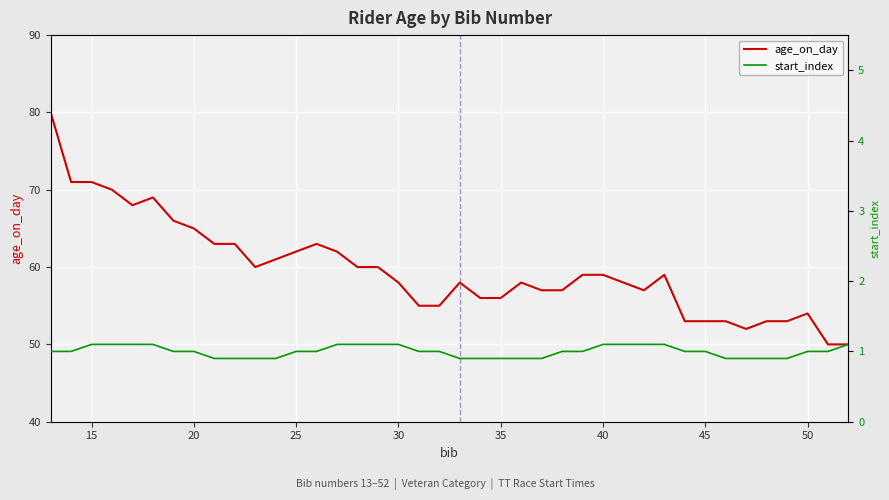

What are all the series names shown in the legend?

age_on_day, start_index